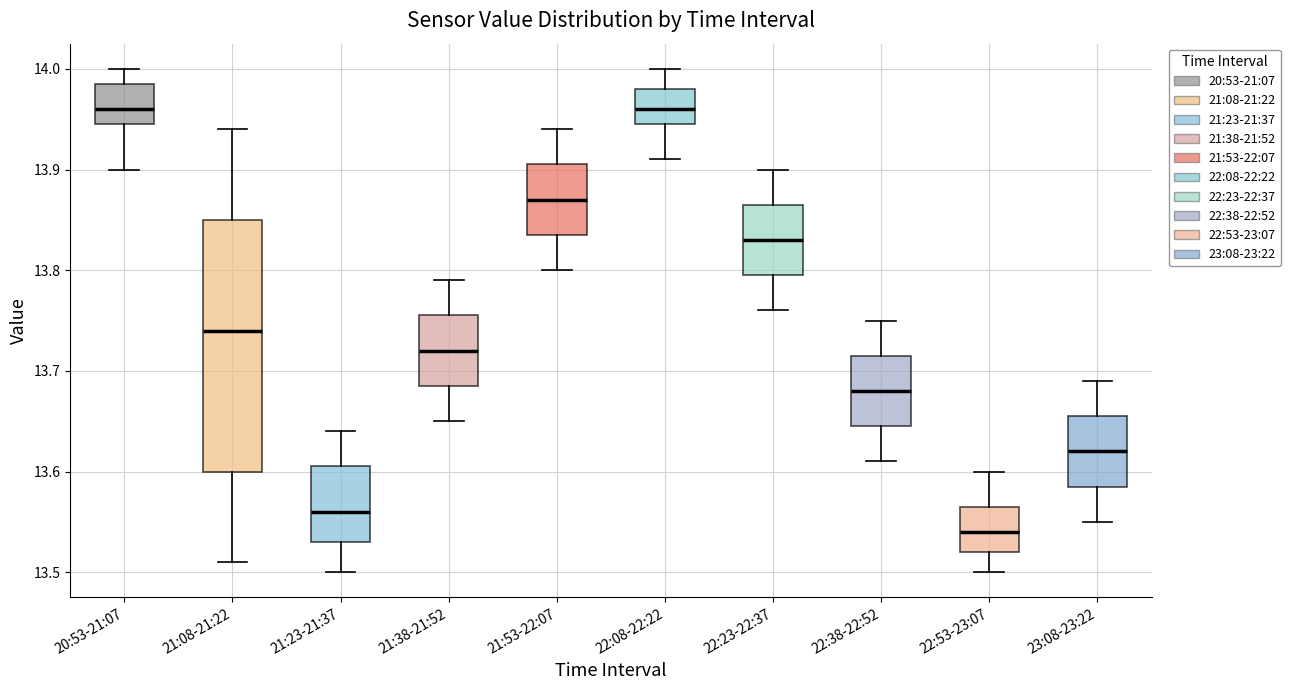

Comparing the boxes themselves (not the whiskers), which one is the tallest?

21:08-21:22